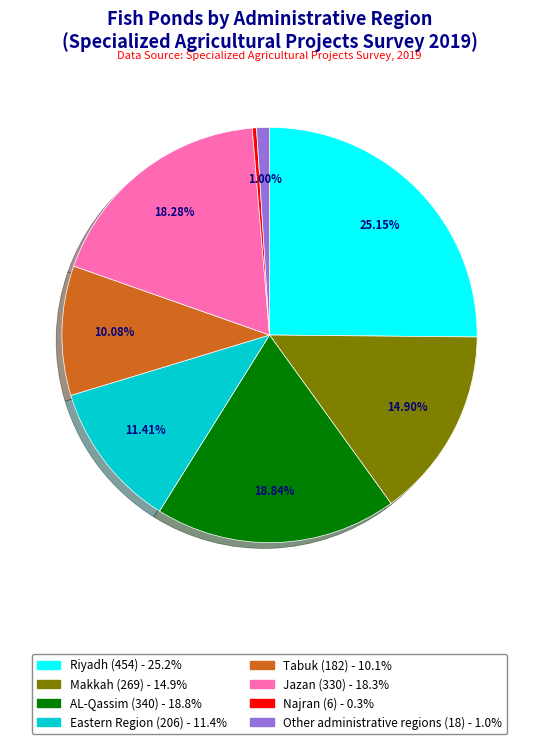

How much of the chart is everything except Jazan?

81.7%